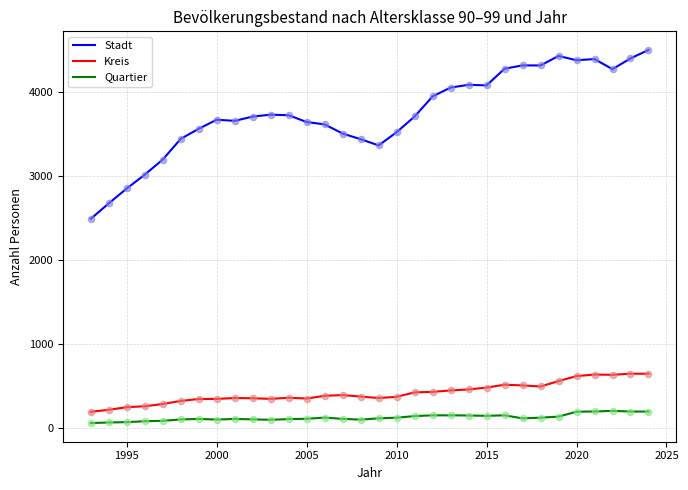

Rank the series by their maximum value, from highest to lowest.

Stadt, Kreis, Quartier